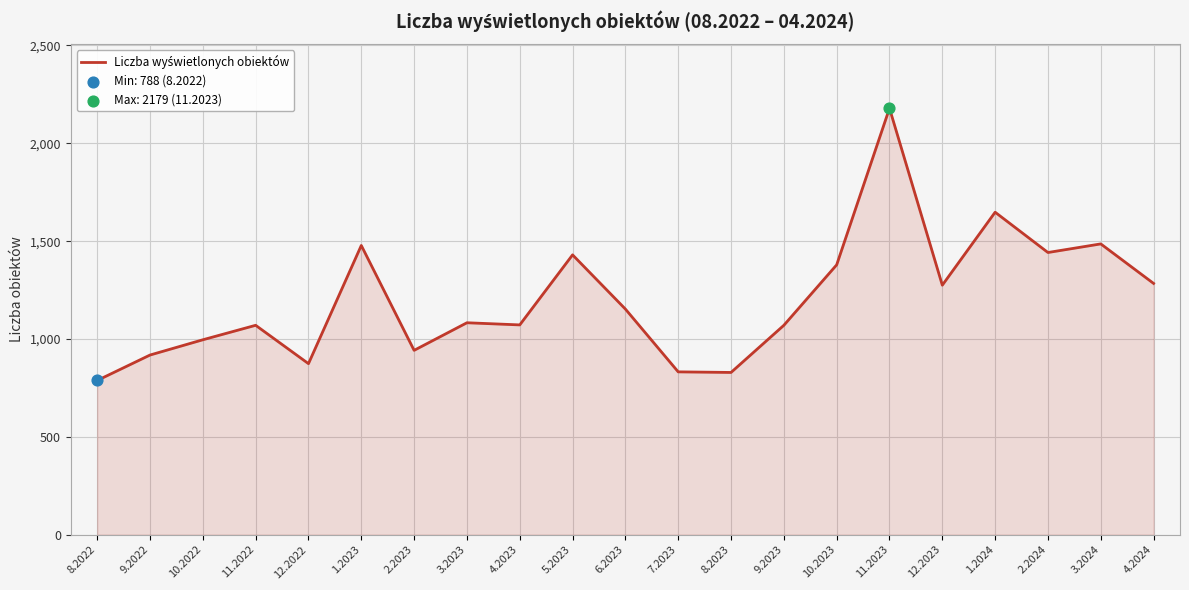

What is the change in value from 5.2023 to 3.2024?

+56